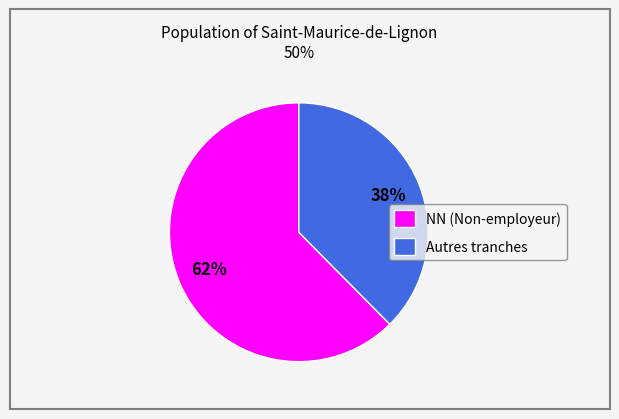

Which slice represents more than half of the pie?

NN (Non-employeur)